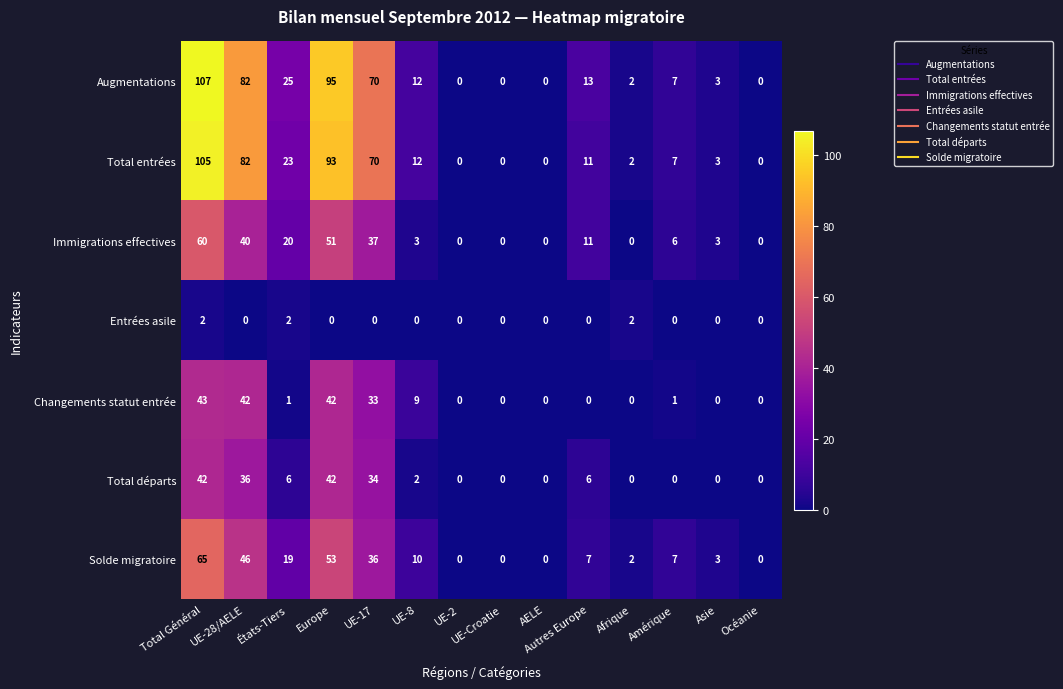

Which series has the largest total across all categories?

Augmentations